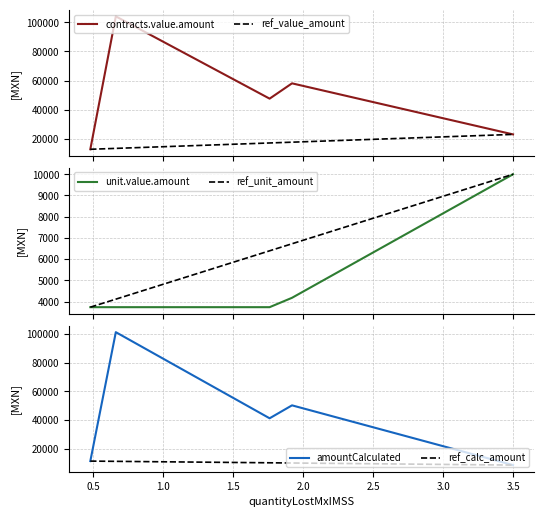

Rank the series by their maximum value, from highest to lowest.

contracts.value.amount, amountCalculated, ref_value_amount, ref_calc_amount, unit.value.amount, ref_unit_amount